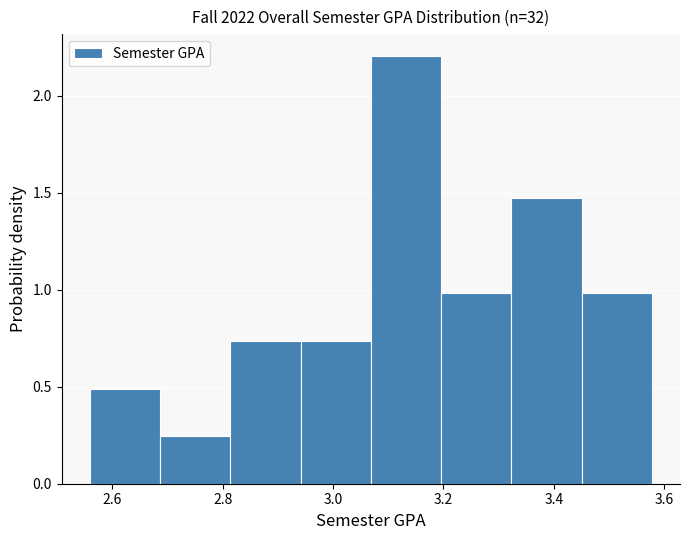

Reading left to right, list every bar in this chart as the range it spans on the x-axis followed by its height. Neither the bar edges nor the heights are printed on the chart, so give them approximately, as read against the axes.

2.56 to 2.68: 0.50
2.68 to 2.82: 0.25
2.82 to 2.94: 0.75
2.94 to 3.06: 0.75
3.06 to 3.20: 2.20
3.20 to 3.32: 1.00
3.32 to 3.46: 1.45
3.46 to 3.58: 1.00